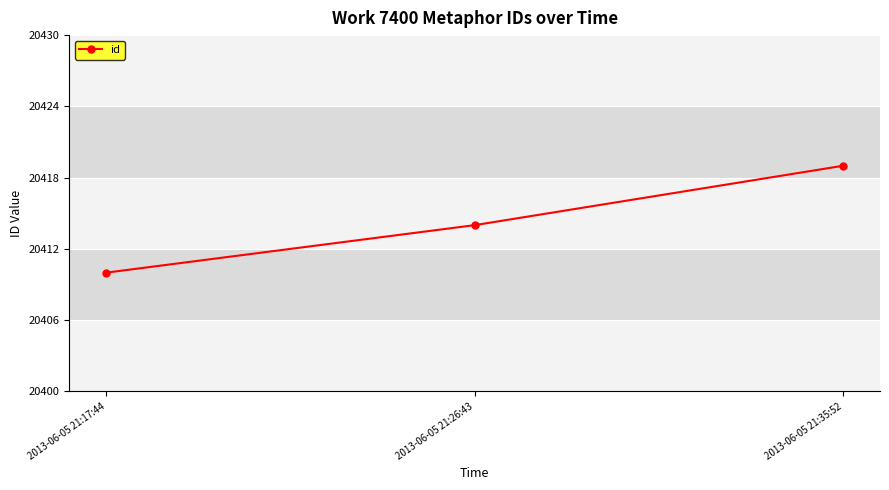

What position from the left is 2013-06-05 21:26:43?

2